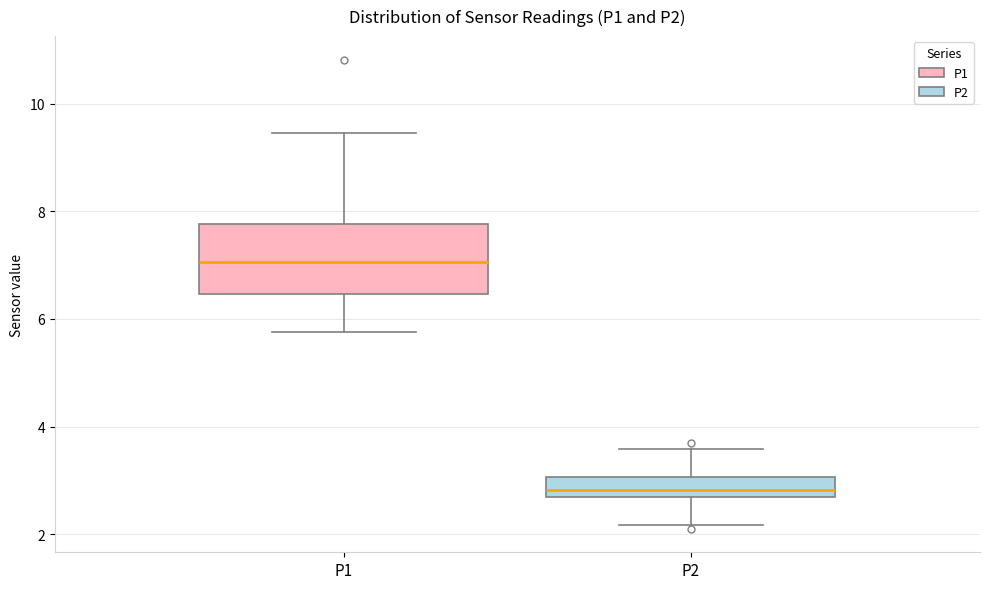

Where does the upper whisker of the box for P2 end on the y-axis? The values are not printed on the chart, so give them approximately, as read against the axis.

3.6